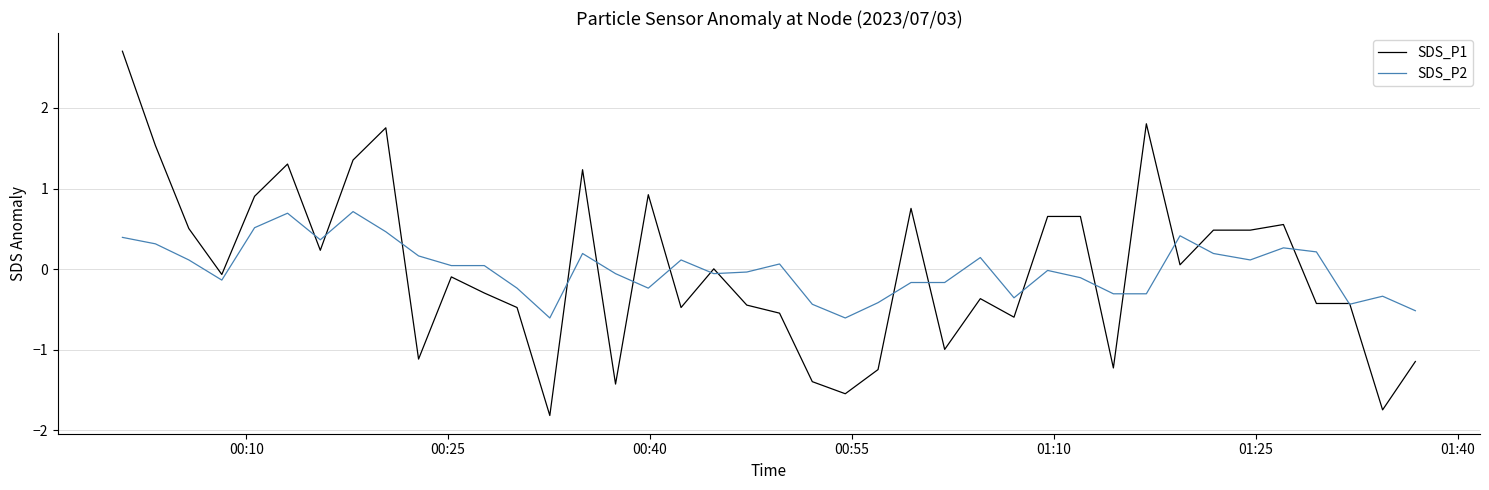

What is the maximum value shown in the chart?

2.7